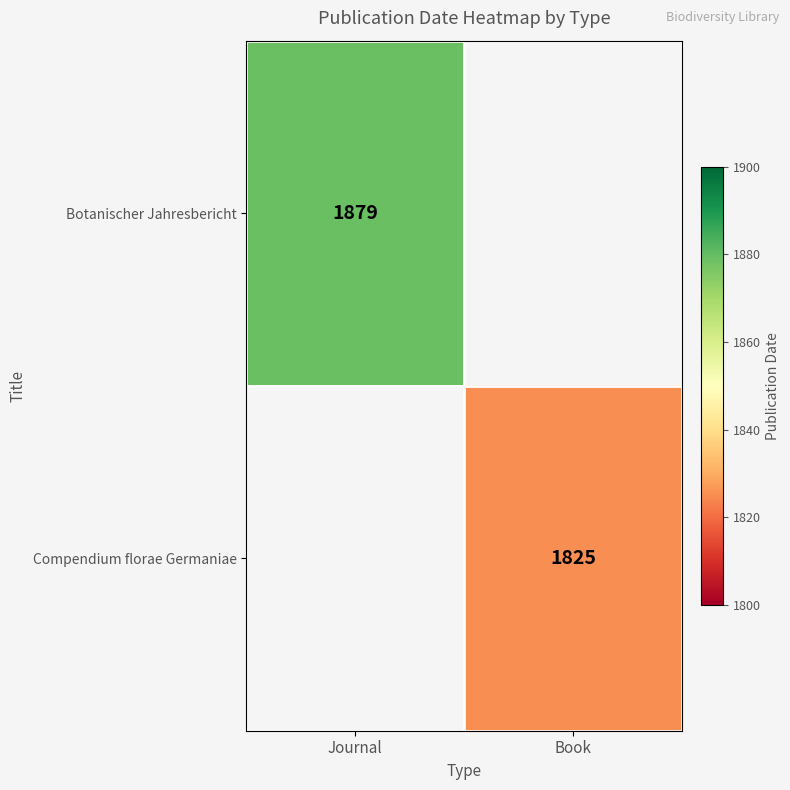

The value of Botanischer Jahresbericht at Journal is 1879. True or false?

True